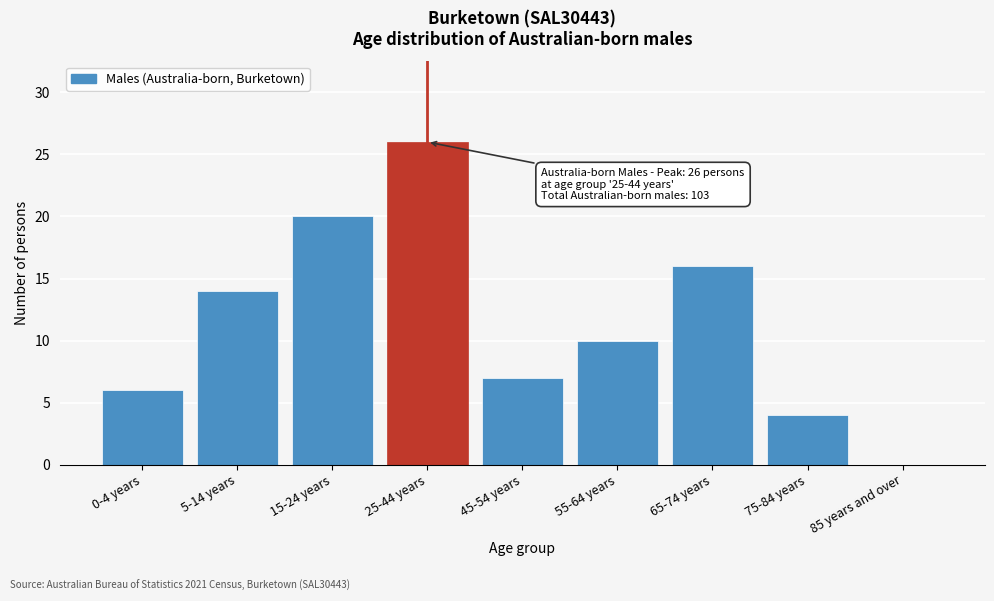

Reading left to right, list all the values displayed in this chart.

0-4 years=6	5-14 years=14	15-24 years=20	25-44 years=26	45-54 years=7	55-64 years=10	65-74 years=16	75-84 years=4	85 years and over=0